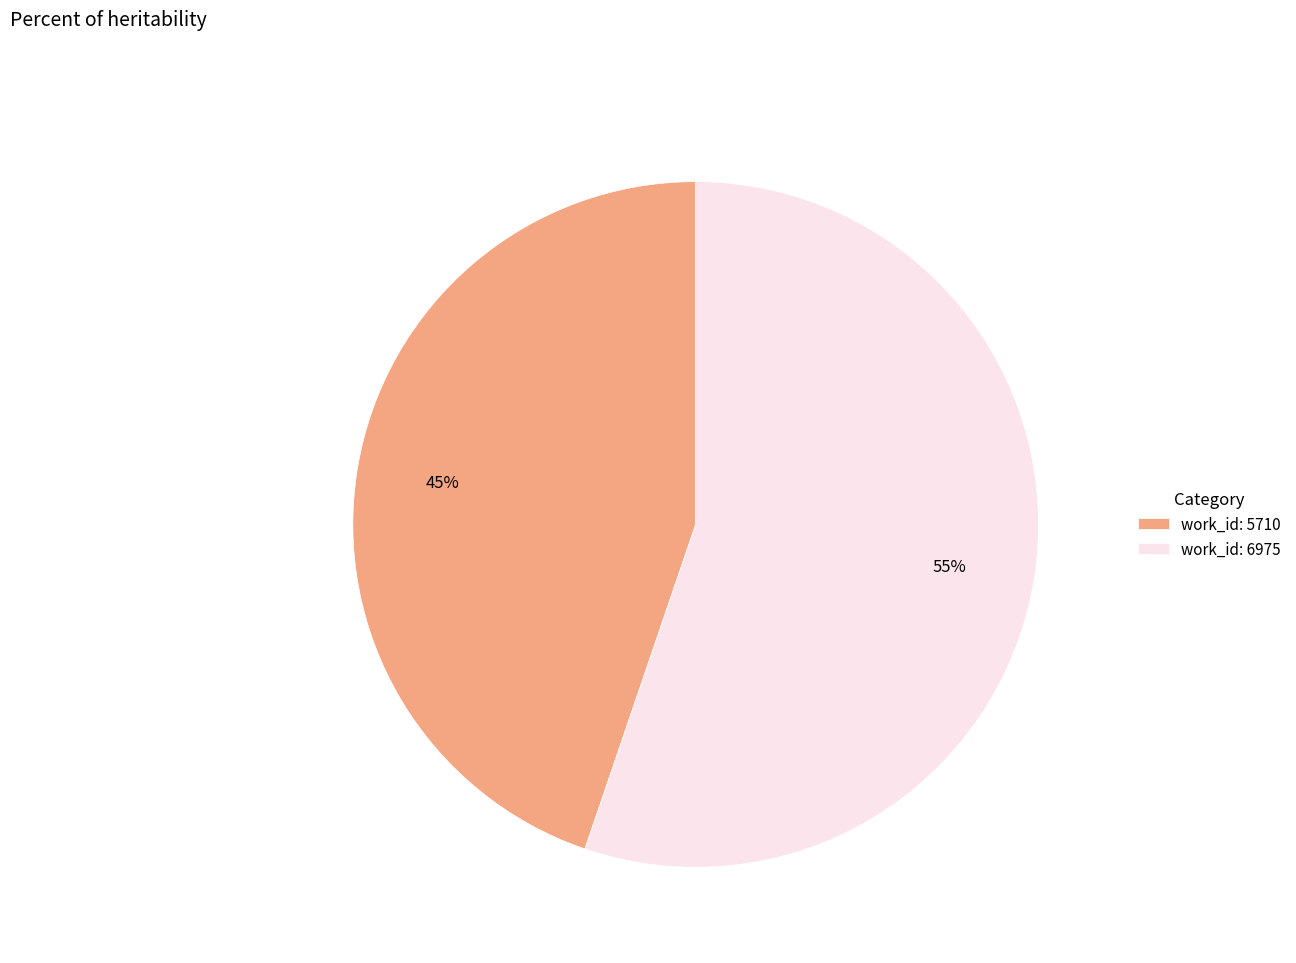

To the nearest percent, what percentage of the pie is work_id: 6975?

55%